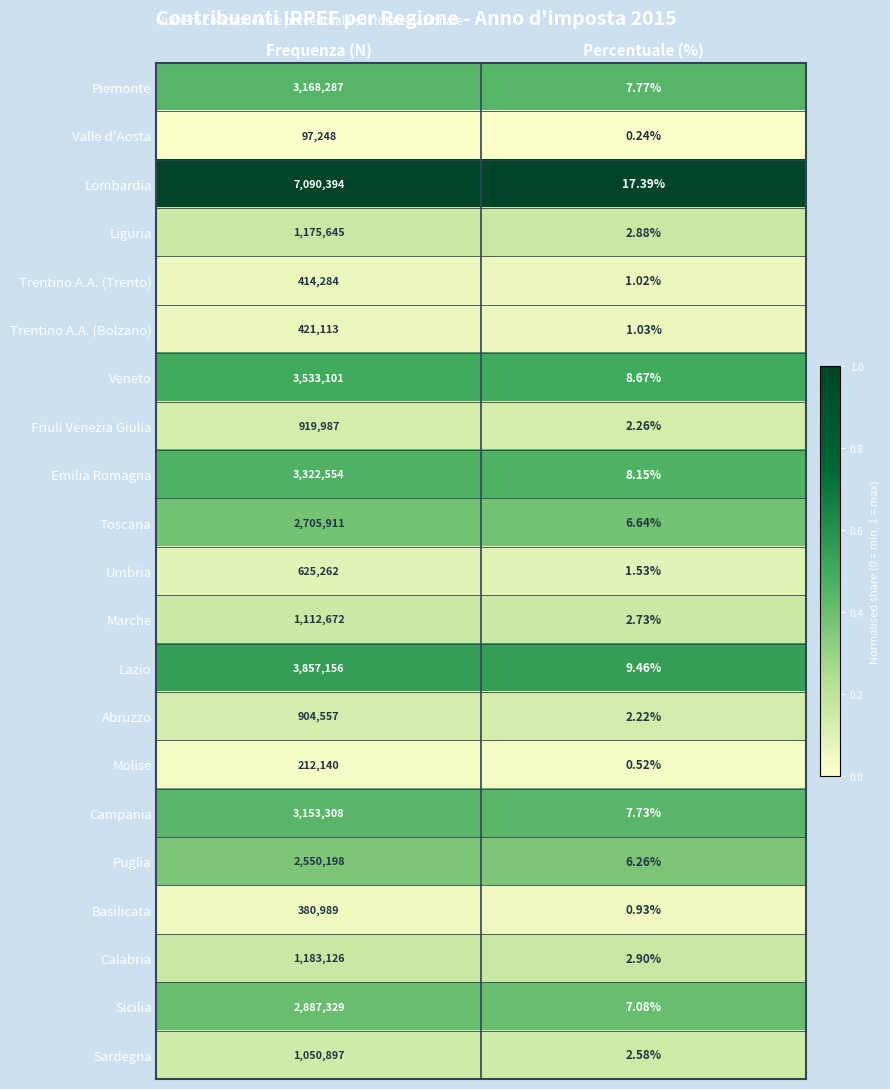

What is the greatest value displayed?

7090394.0